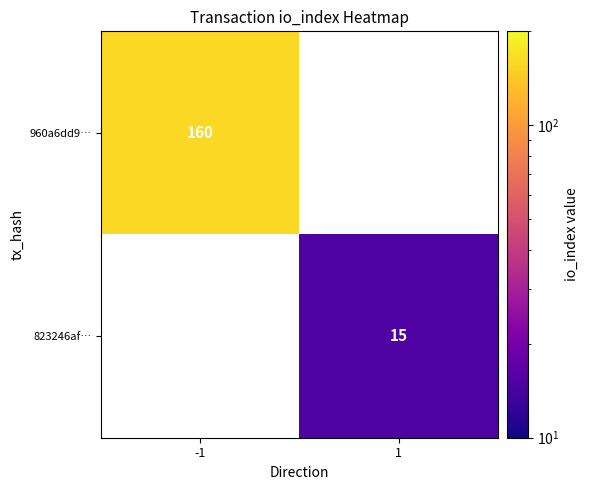

True or false: 960a6dd9… has a value of 214 at -1.

False